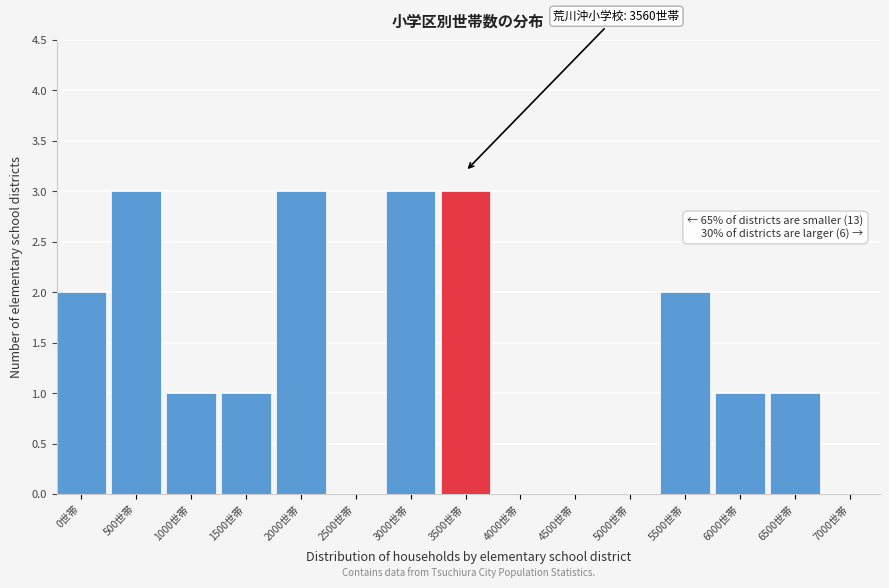

Reading right to left, extract all data points from this chart.

7000世帯=0	6500世帯=1	6000世帯=1	5500世帯=2	5000世帯=0	4500世帯=0	4000世帯=0	3500世帯=3	3000世帯=3	2500世帯=0	2000世帯=3	1500世帯=1	1000世帯=1	500世帯=3	0世帯=2